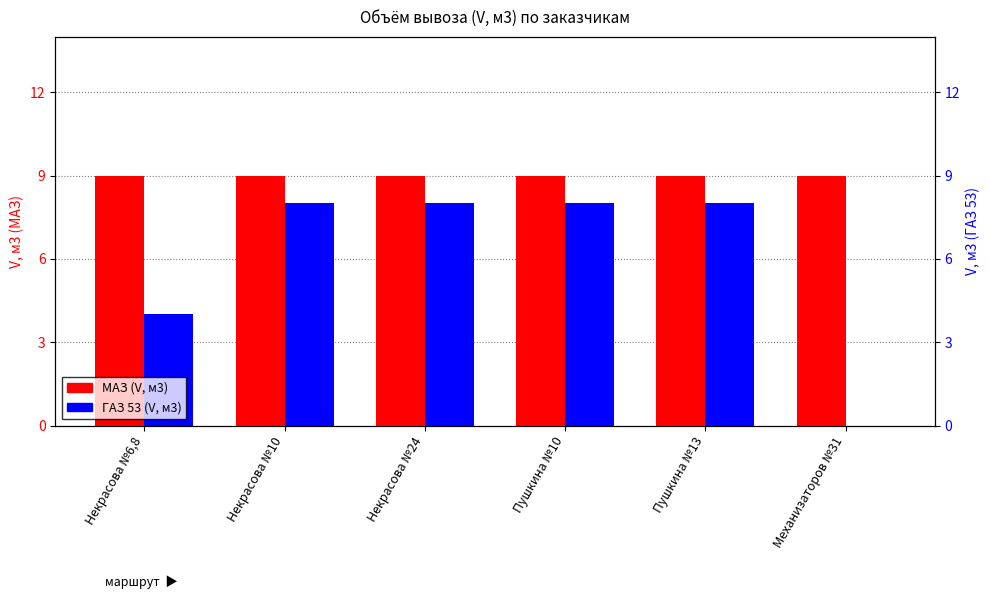

What is the label of the 6th bar from the left?

Механизаторов №31